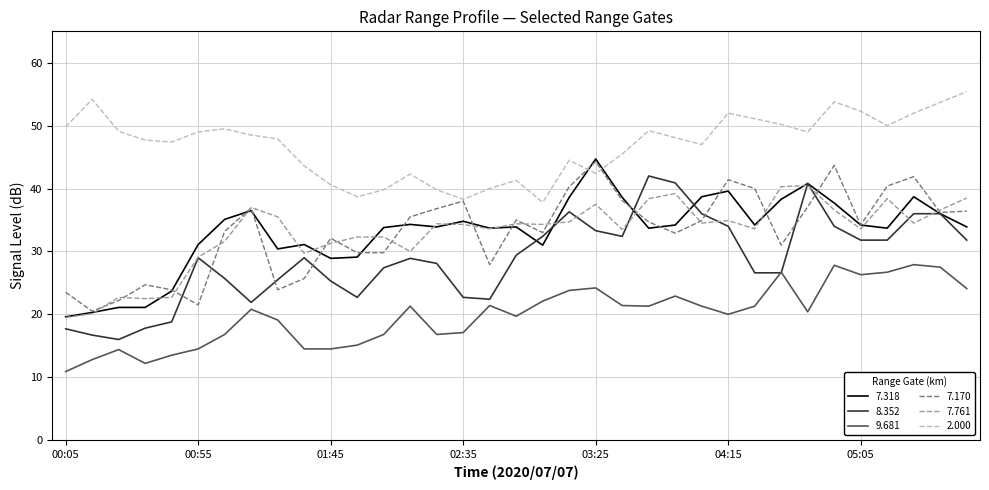

True or false: 7.170 and 9.681 intersect in this chart.

False